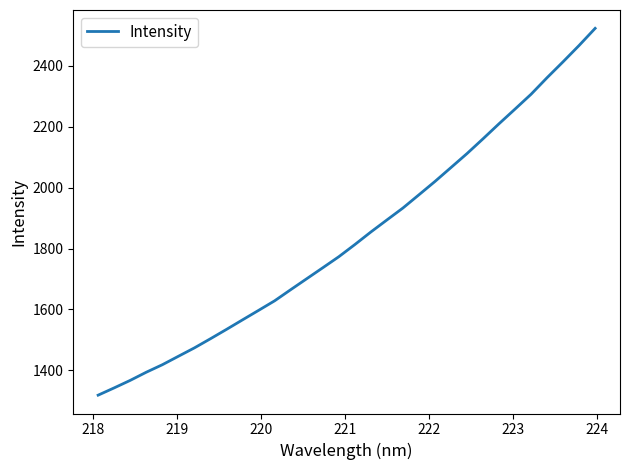

What is the difference between the maximum and minimum values?

1204.1